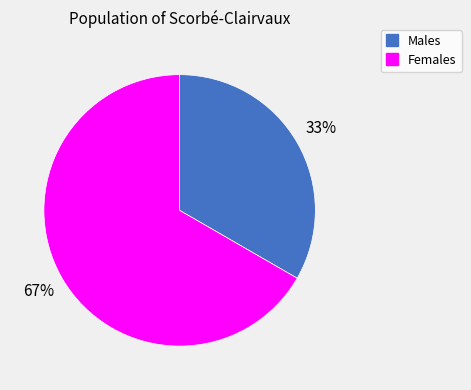

To the nearest percent, what is the average slice percentage?

50%